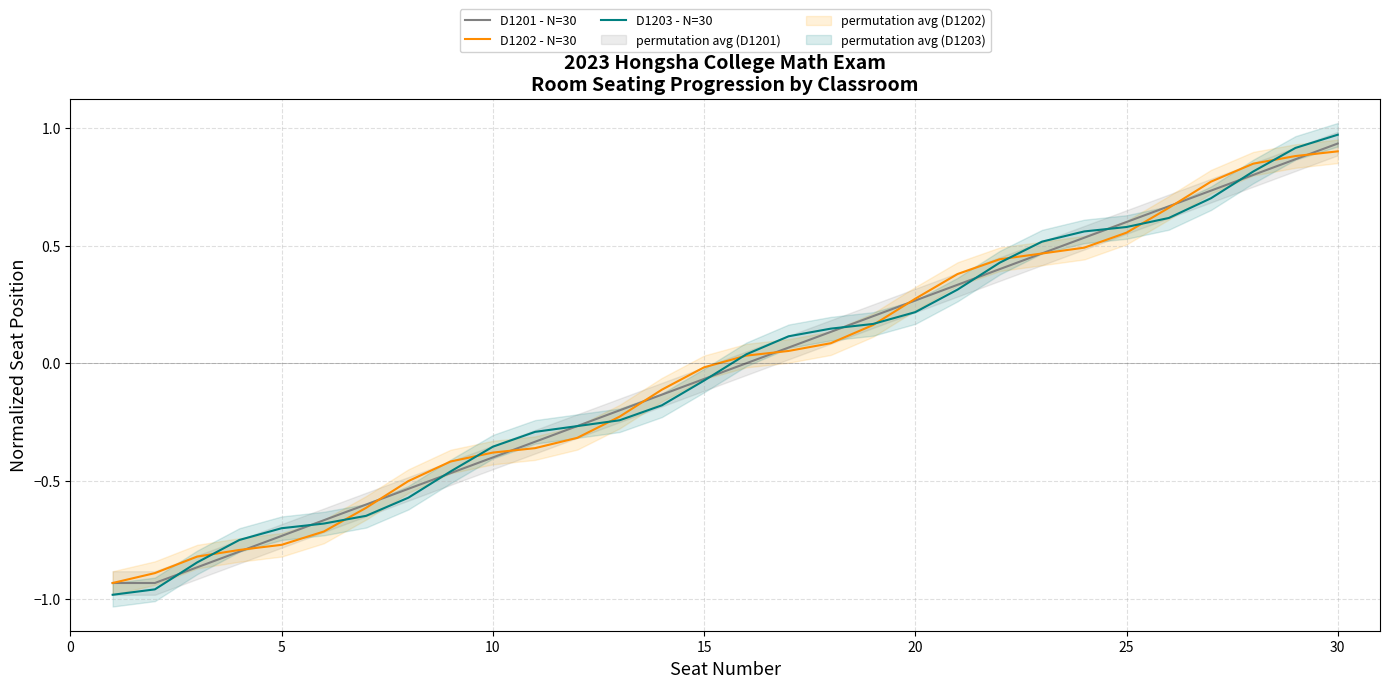

What is the sum of all D1203 - N=30 values?

-0.9